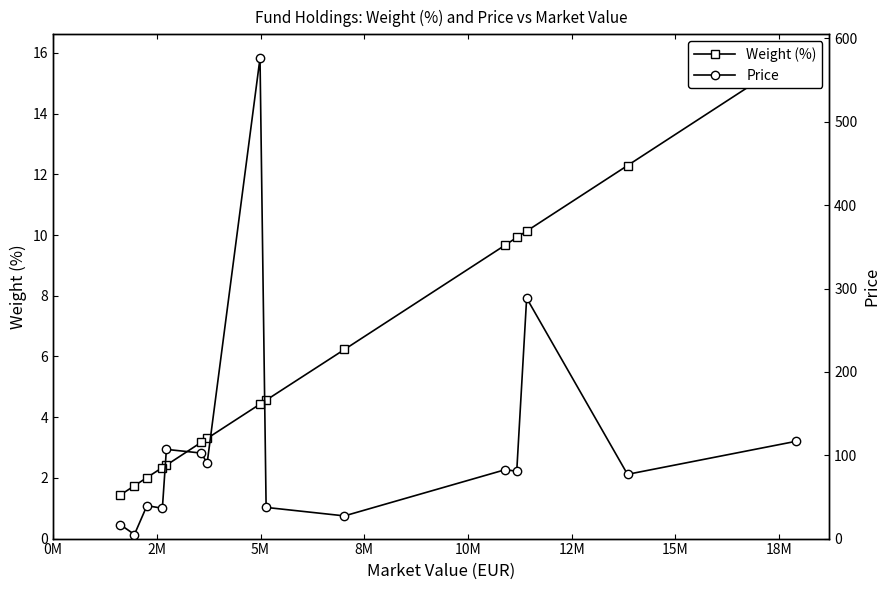

True or false: Price and Weight (%) intersect in this chart.

False